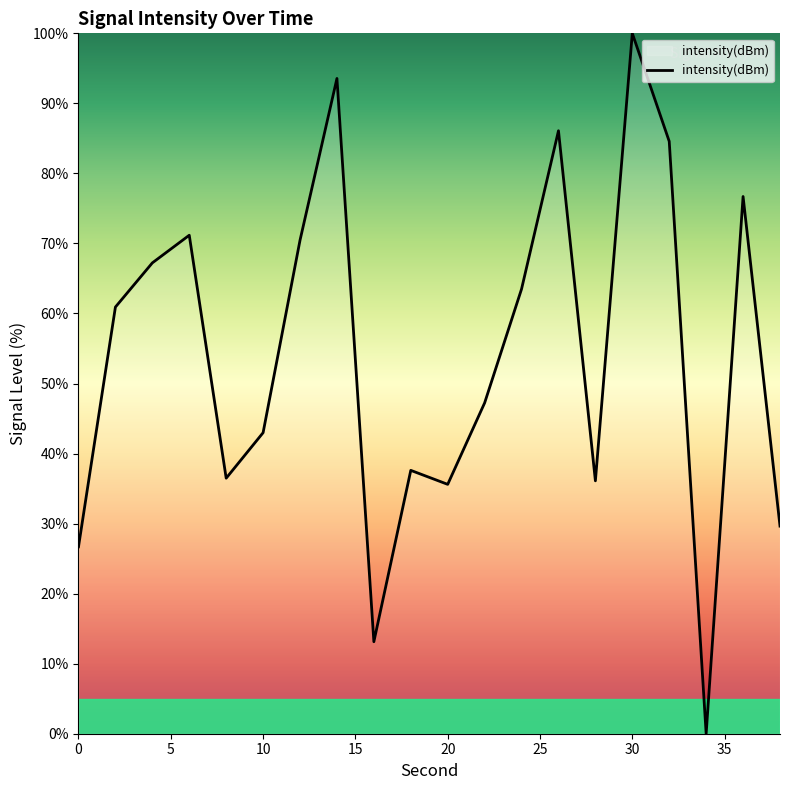

What is the difference between the maximum and minimum values?

100.0